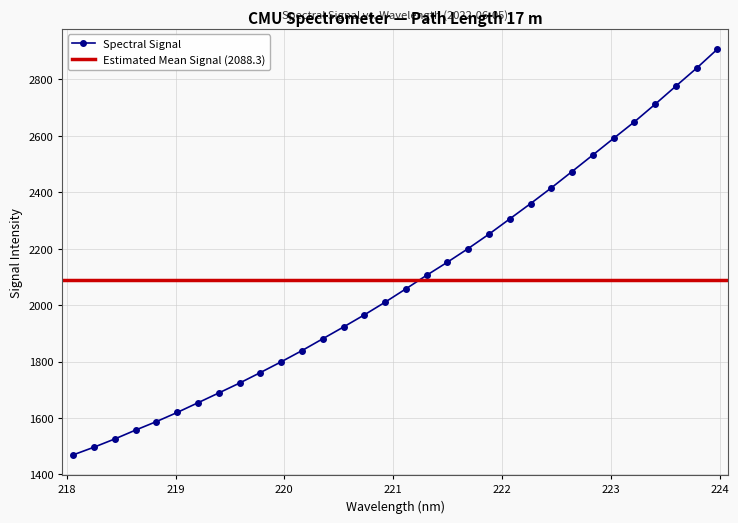

List the labels in order of value, largest first.

223.9802, 223.7895, 223.5987, 223.408, 223.2172, 223.0264, 222.8355, 222.6447, 222.4538, 222.263, 222.0721, 221.8812, 221.6902, 221.4993, 221.3083, 221.1174, 220.9264, 220.7354, 220.5444, 220.3533, 220.1623, 219.9712, 219.7801, 219.589, 219.3979, 219.2067, 219.0156, 218.8244, 218.6332, 218.442, 218.2508, 218.0596